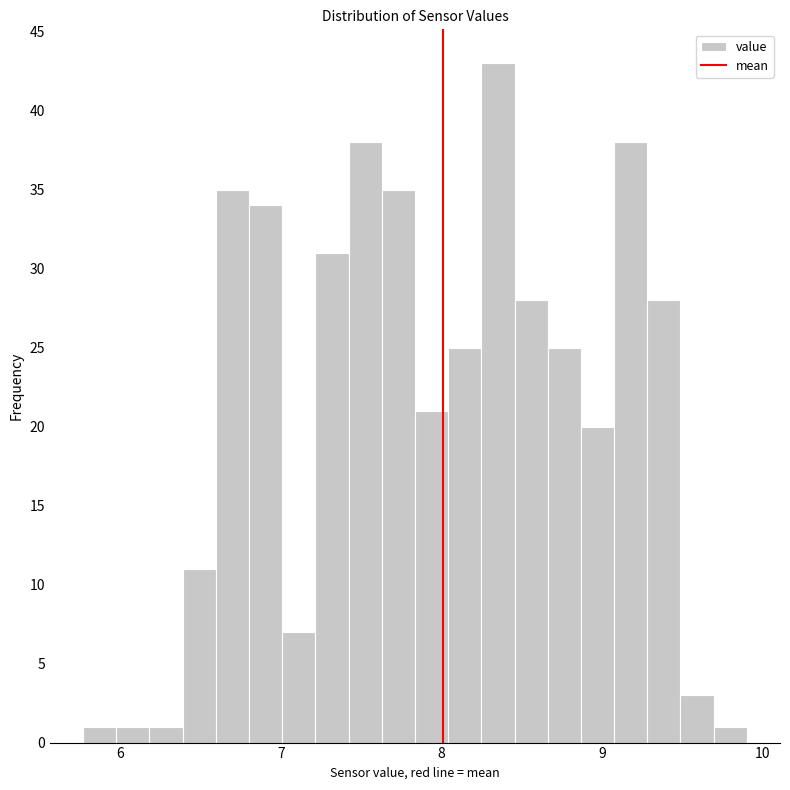

Read against the x-axis, roughly where is the centre of the tallest bar?

8.4